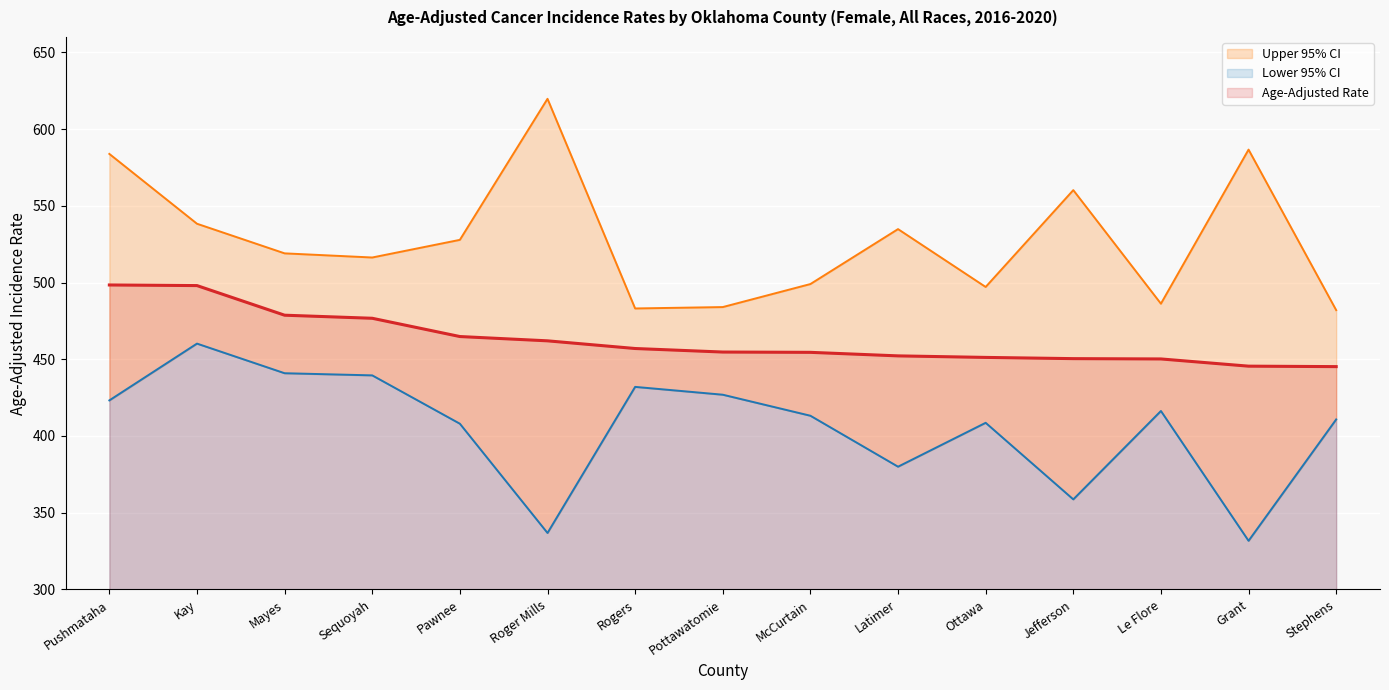

What position from the right is Latimer?

6